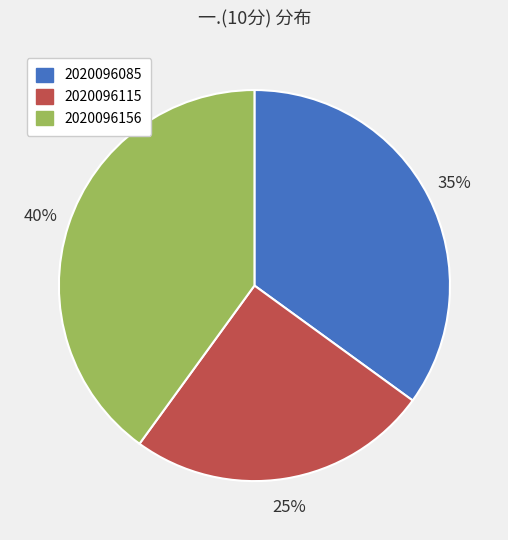

True or false: 2020096156 accounts for 40% of the total.

True